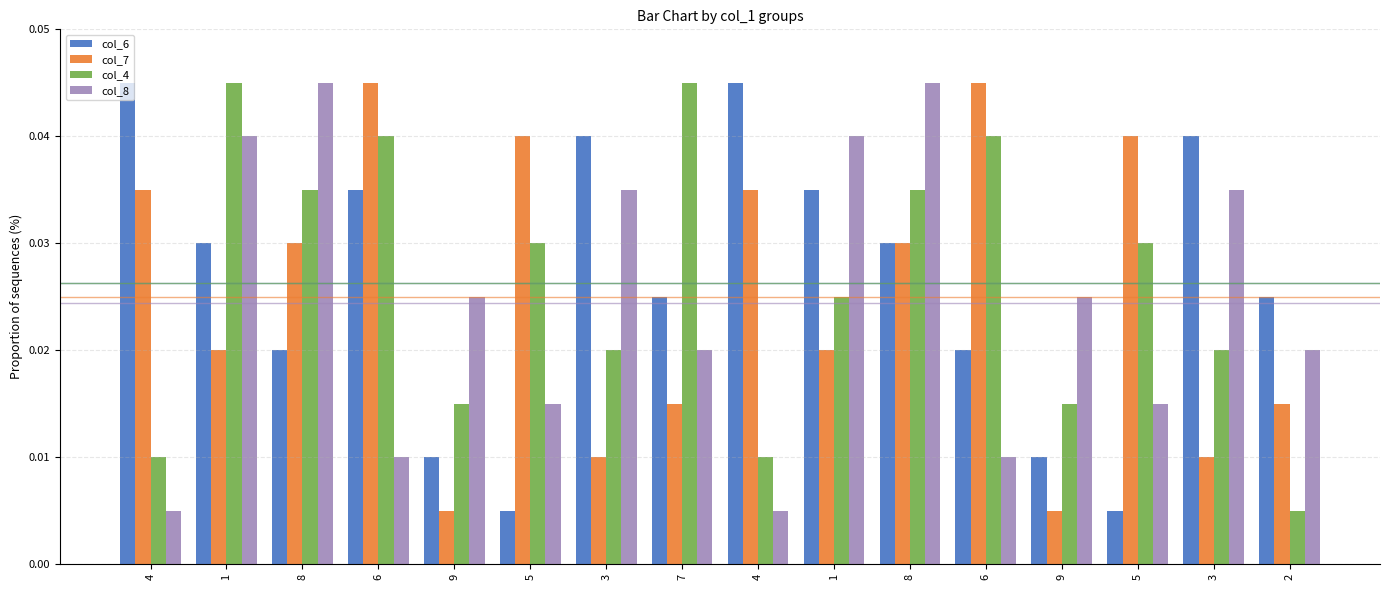

What are all the series names shown in the legend?

col_6, col_7, col_4, col_8